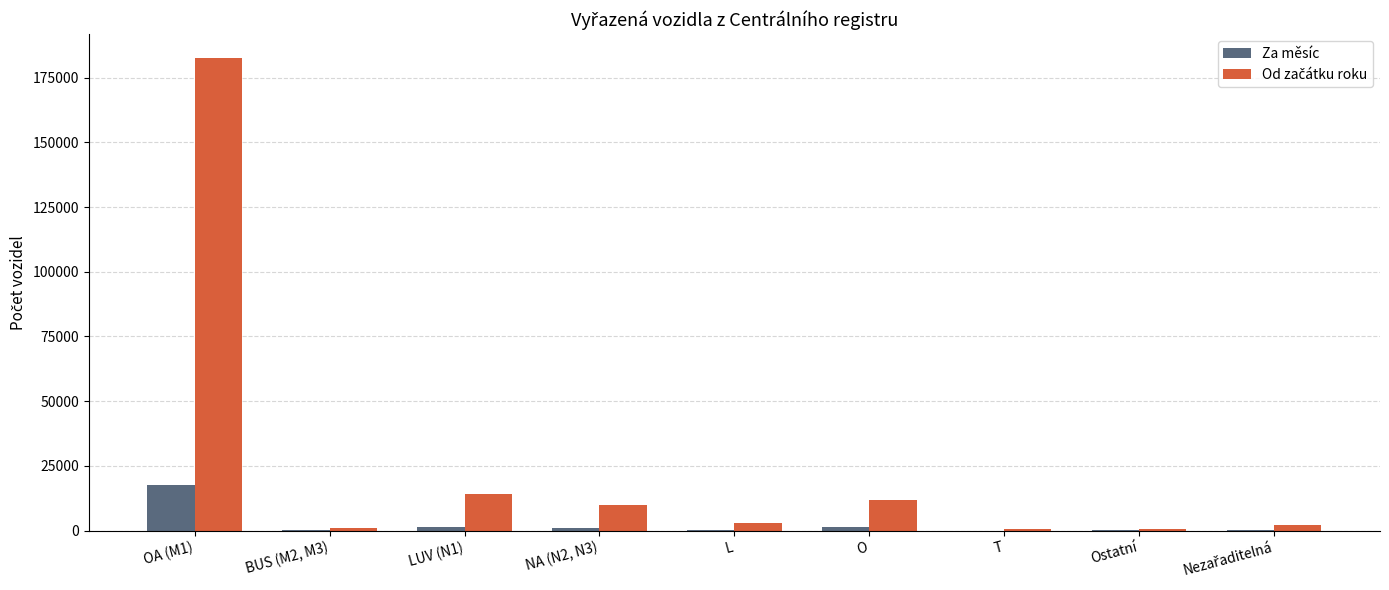

How many groups of bars are there?

9